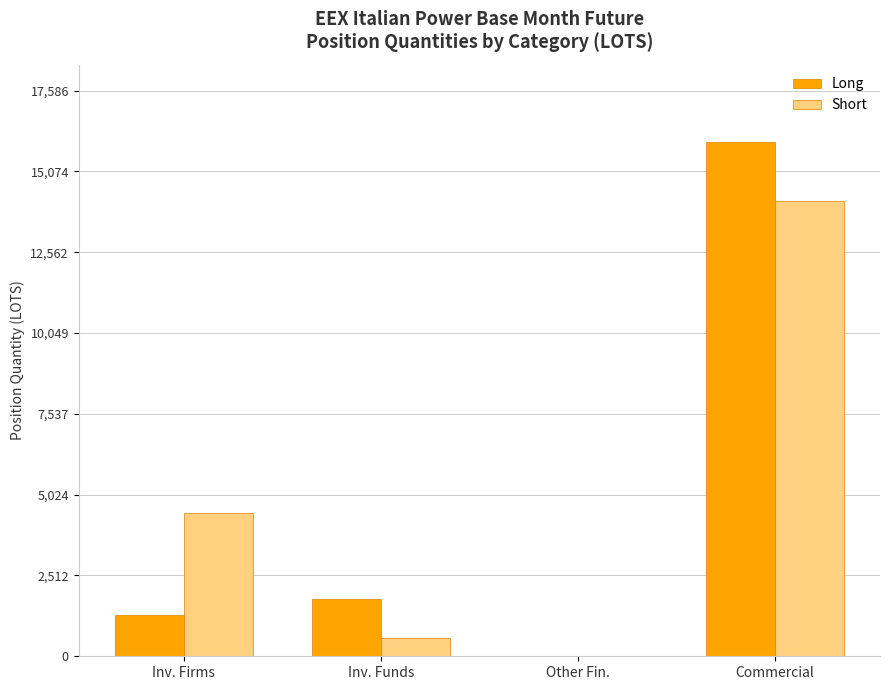

What is the approximate value of Long at Inv. Funds?

1787.7